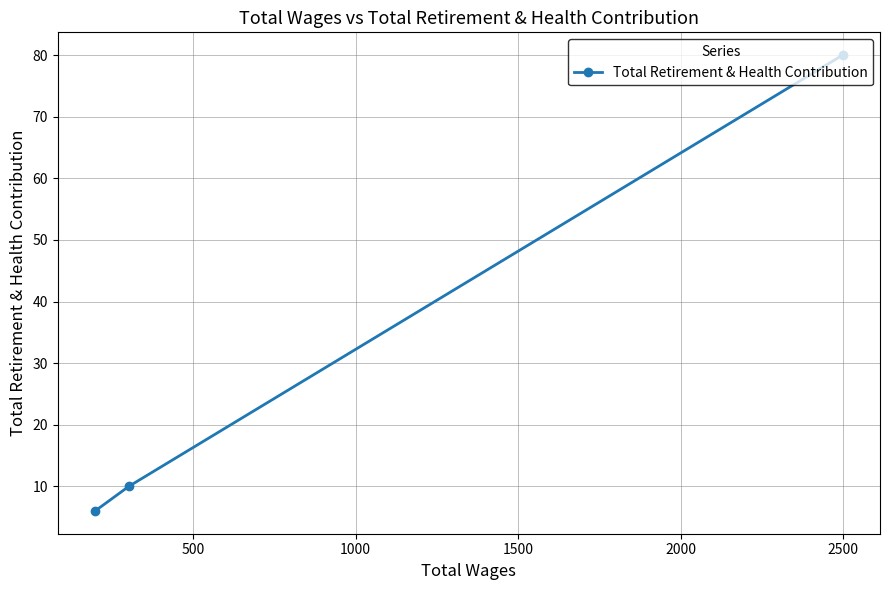

What is the difference between the maximum and minimum values?

74